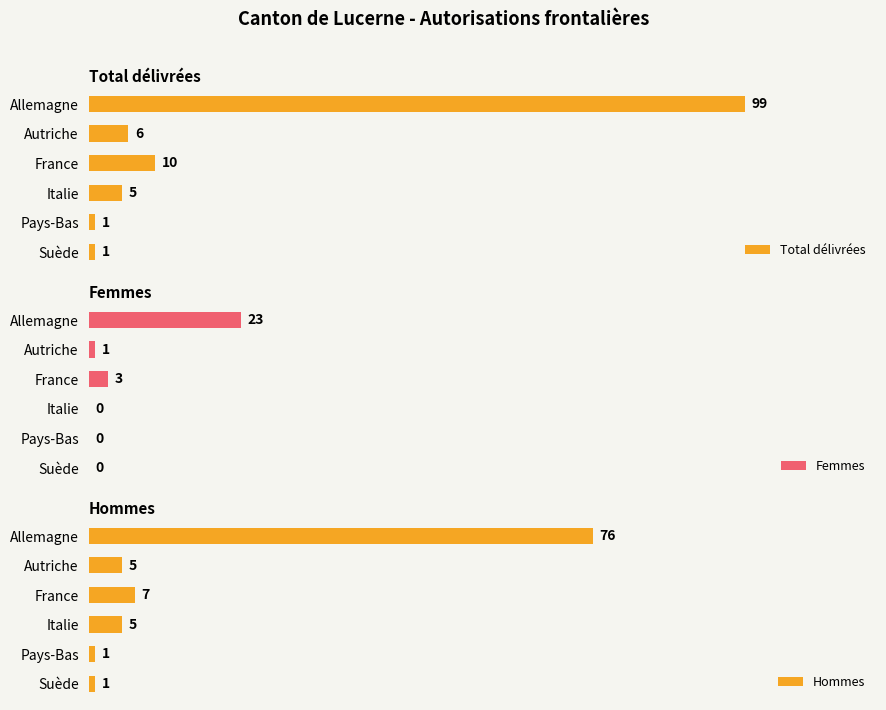

At which label does Total délivrées reach its peak?

Allemagne